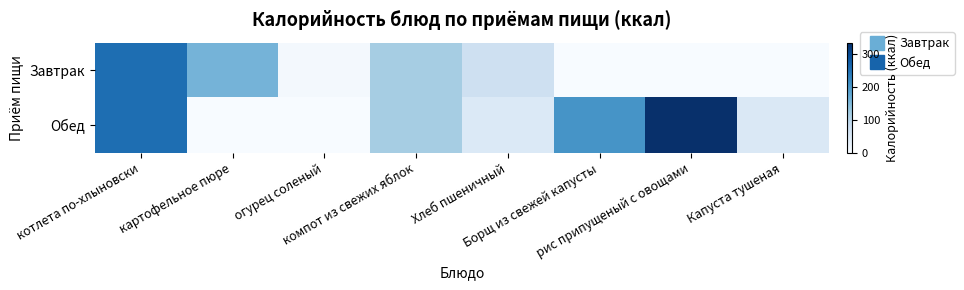

Rank the series by their average value, from lowest to highest.

Завтрак, Обед